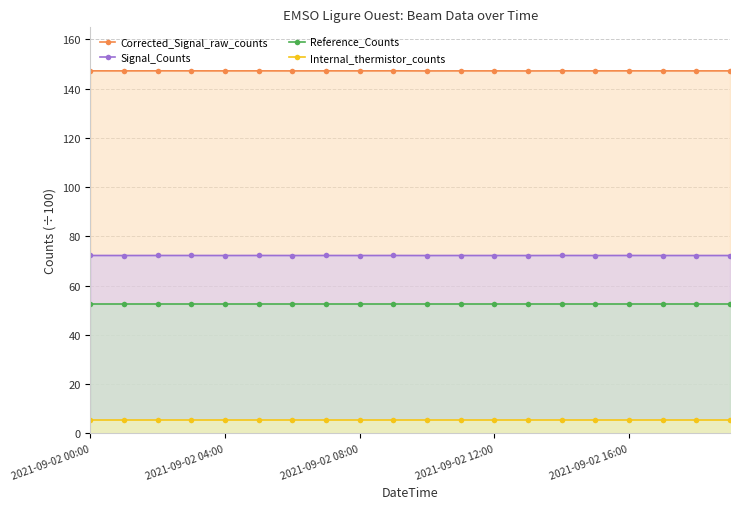

The Signal_Counts series shows 120.3 at 2021-09-02 12:00. True or false?

False